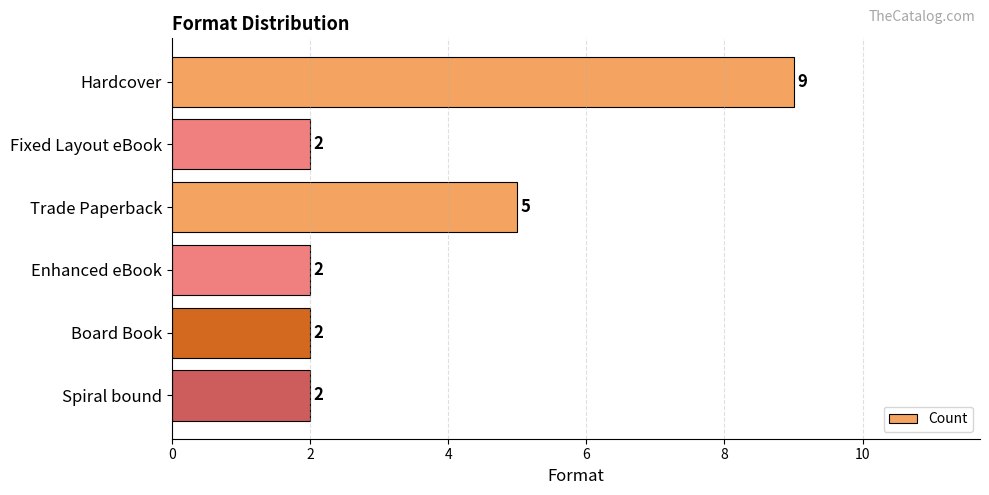

What is the difference between the second highest and second lowest values?

3